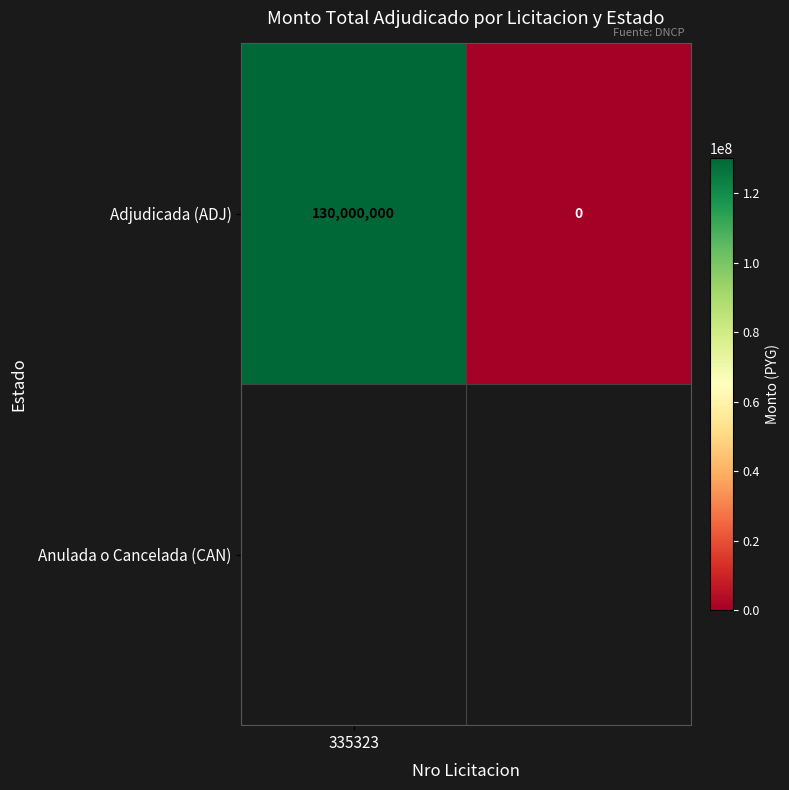

Between 1 and 335323, which is larger?

335323